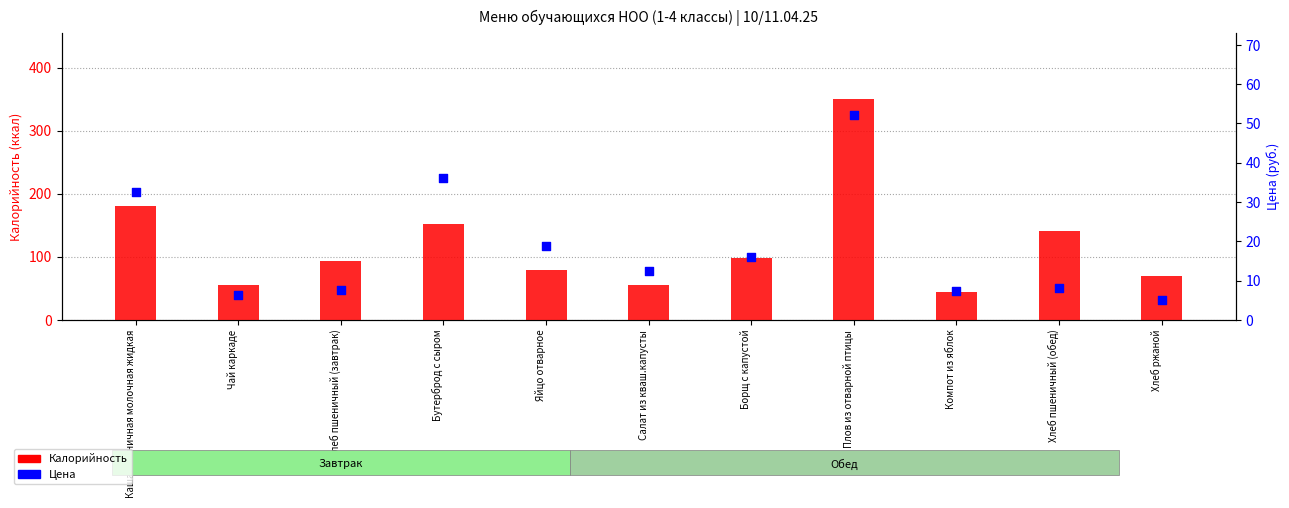

Is the value of Цена at Яйцо отварное greater than the value of Калорийность at Хлеб пшеничный (обед)?

No